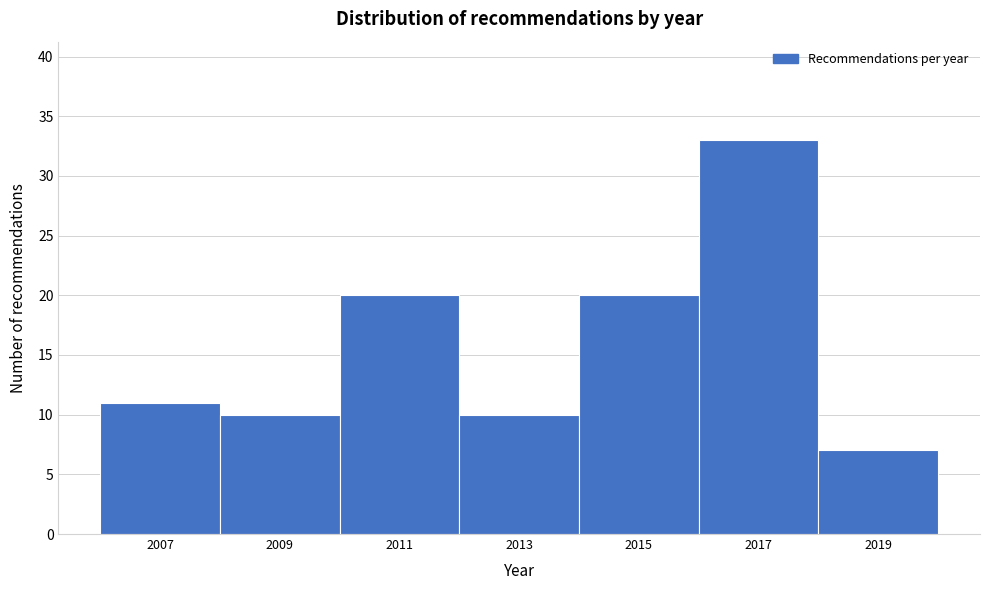

Over which range of the x-axis is the bar tallest?

2016 to 2018